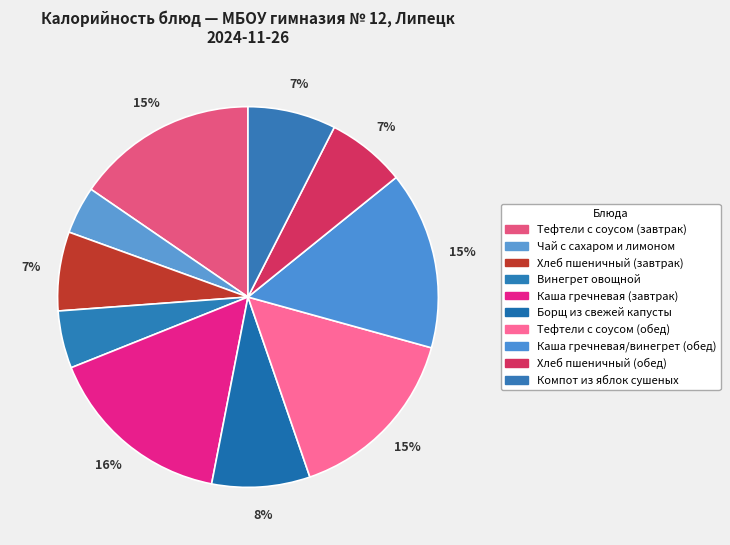

The Хлеб пшеничный (завтрак) slice represents 20% of the pie. True or false?

False